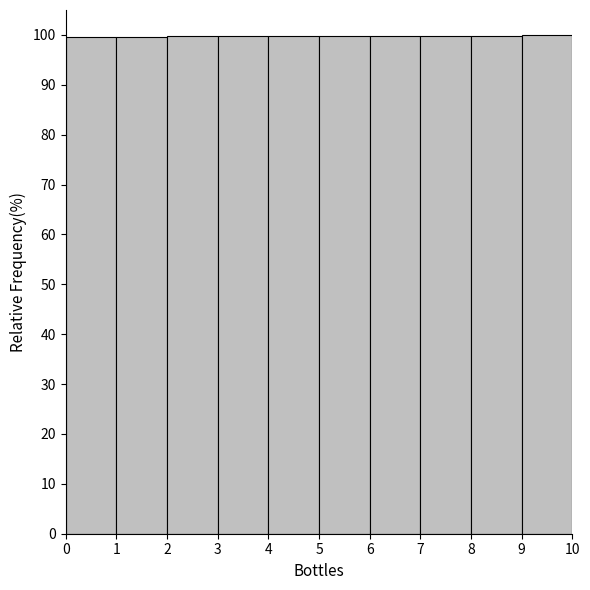

How tall is the bar that spans 2 to 3 on the x-axis? The values are not printed on the chart, so give them approximately, as read against the axis.

100